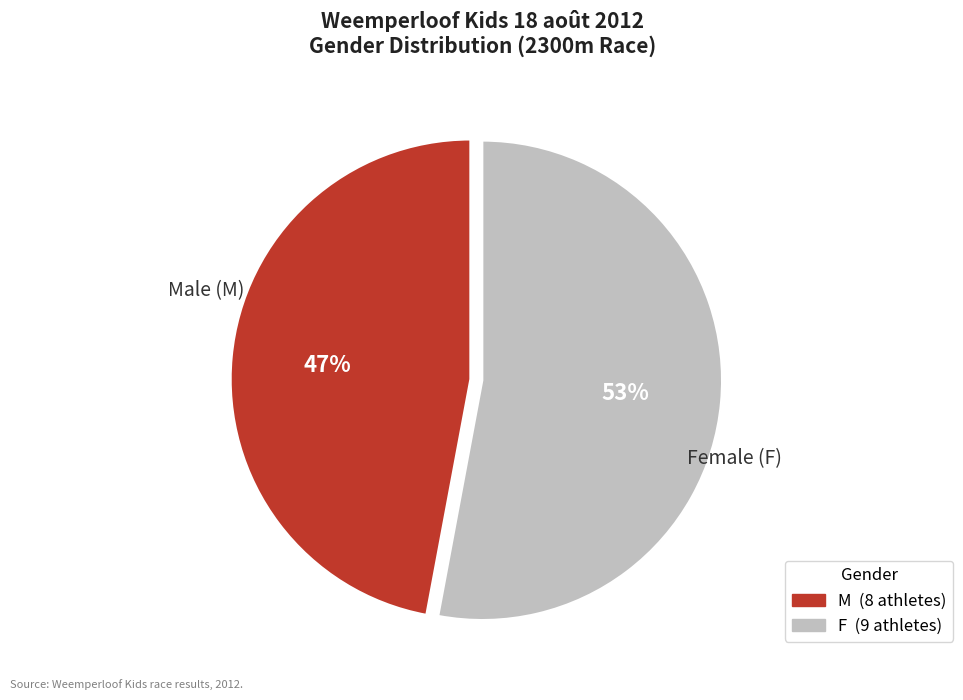

Is it true that F is 53% of the pie?

True